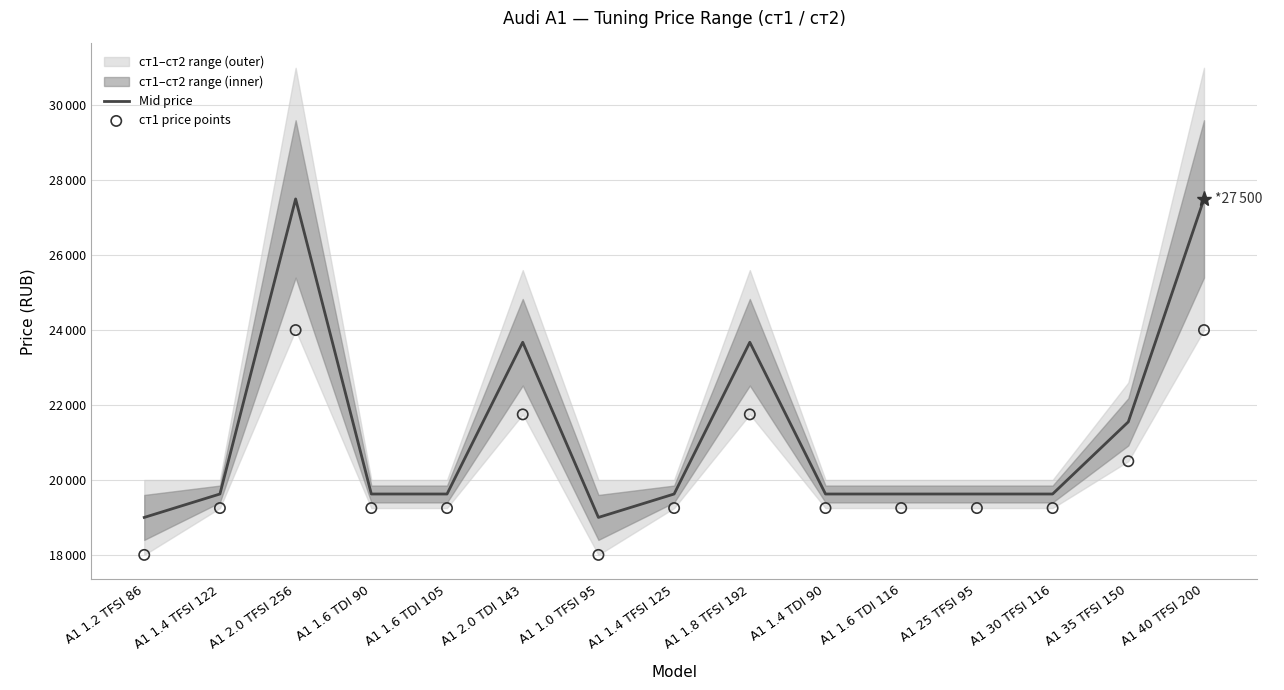

Is the value of ст1 price points at A1 40 TFSI 200 greater than the value of Mid price at A1 1.8 TFSI 192?

Yes